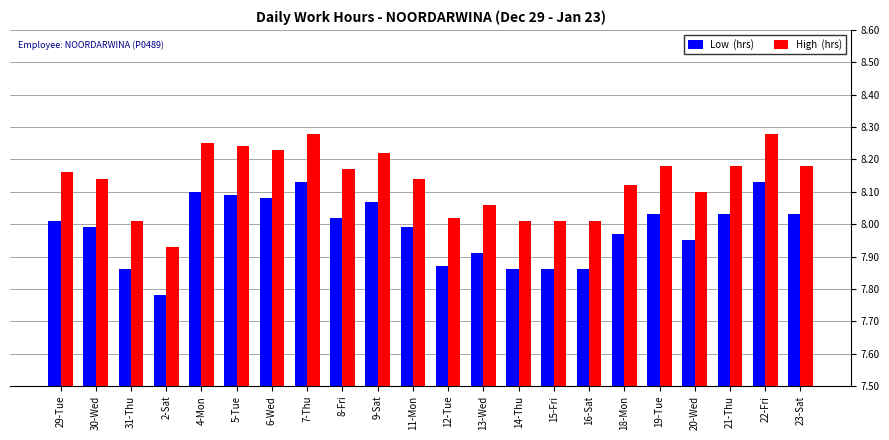

Which category has the lowest value across all series?

2-Sat